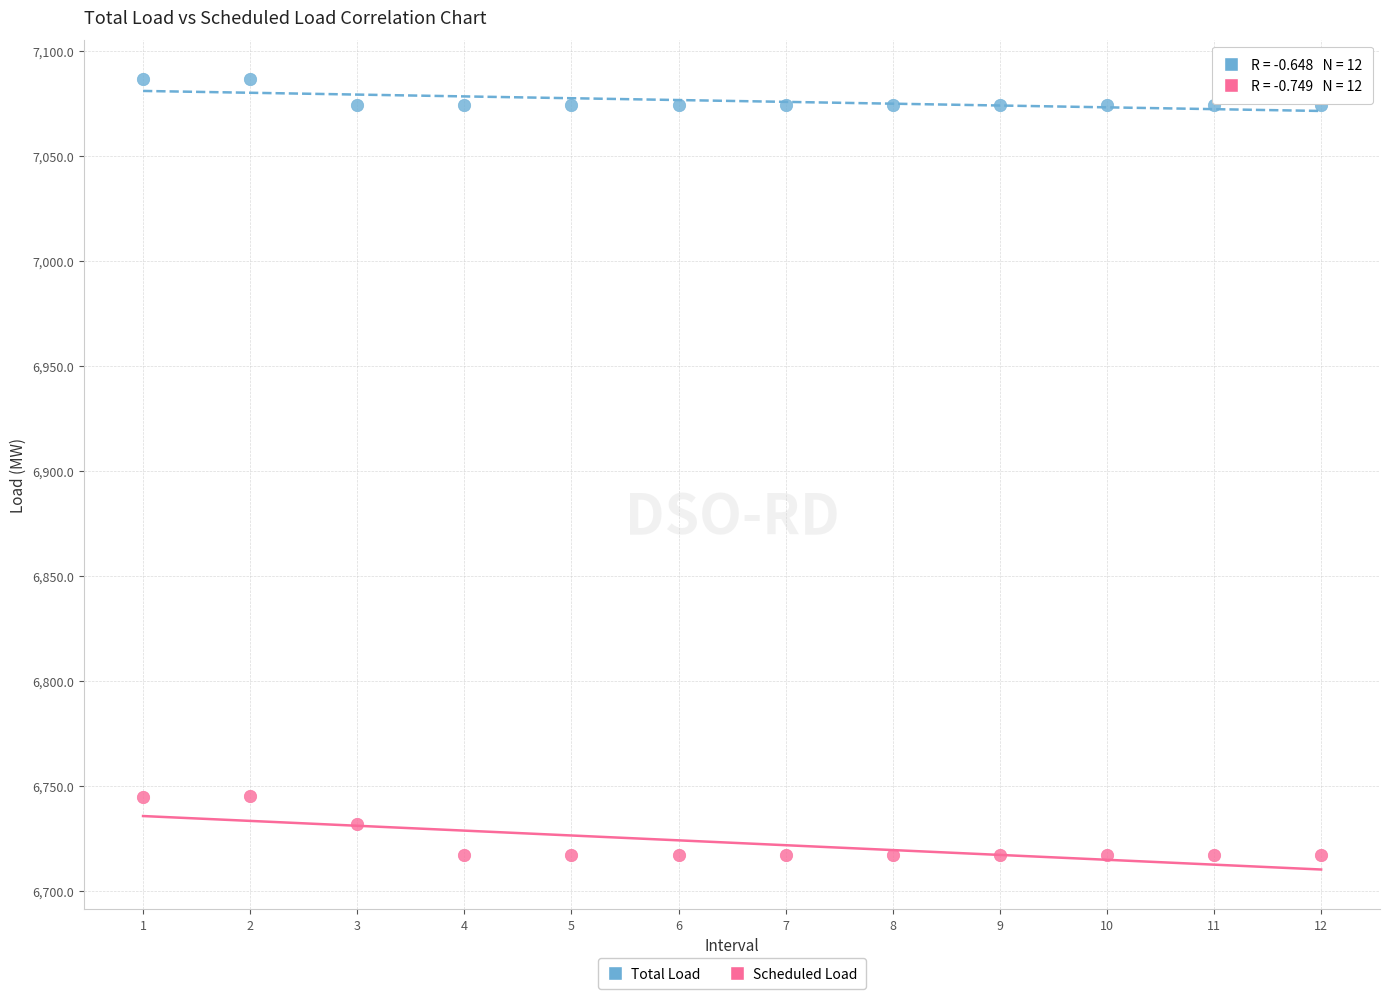

Which series contains the highest Y value?

Total Load